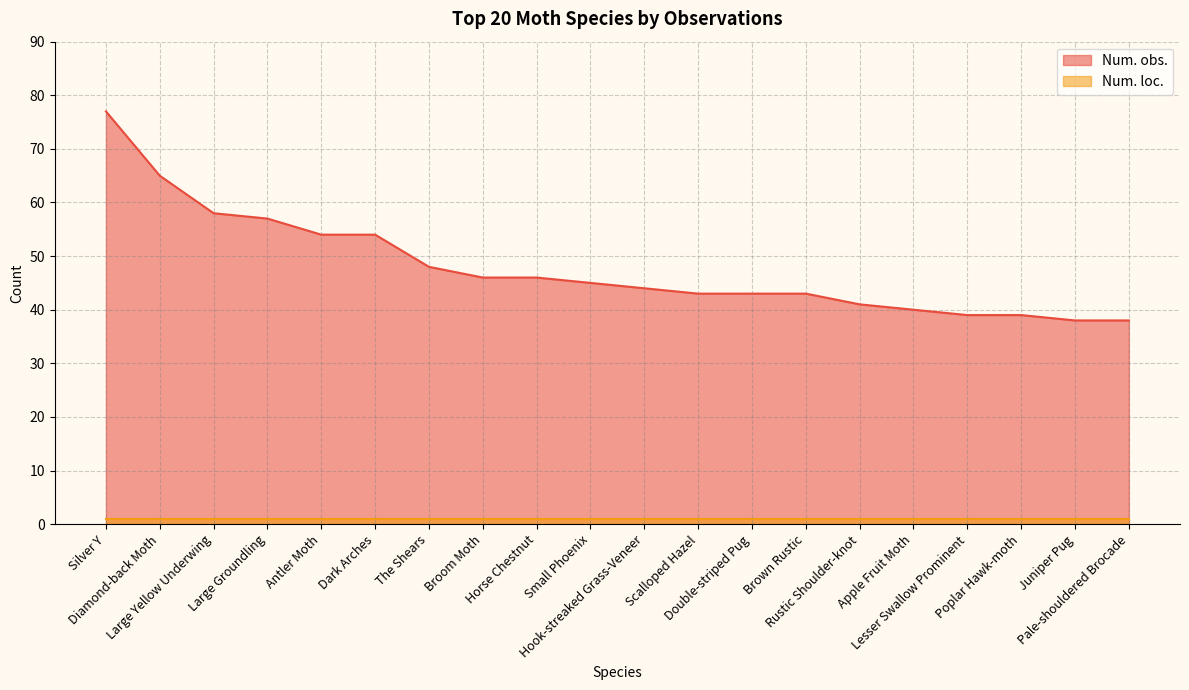

Rank the categories by value from lowest to highest.

Juniper Pug, Pale-shouldered Brocade, Lesser Swallow Prominent, Poplar Hawk-moth, Apple Fruit Moth, Rustic Shoulder-knot, Scalloped Hazel, Double-striped Pug, Brown Rustic, Hook-streaked Grass-Veneer, Small Phoenix, Broom Moth, Horse Chestnut, The Shears, Antler Moth, Dark Arches, Large Groundling, Large Yellow Underwing, Diamond-back Moth, Silver Y